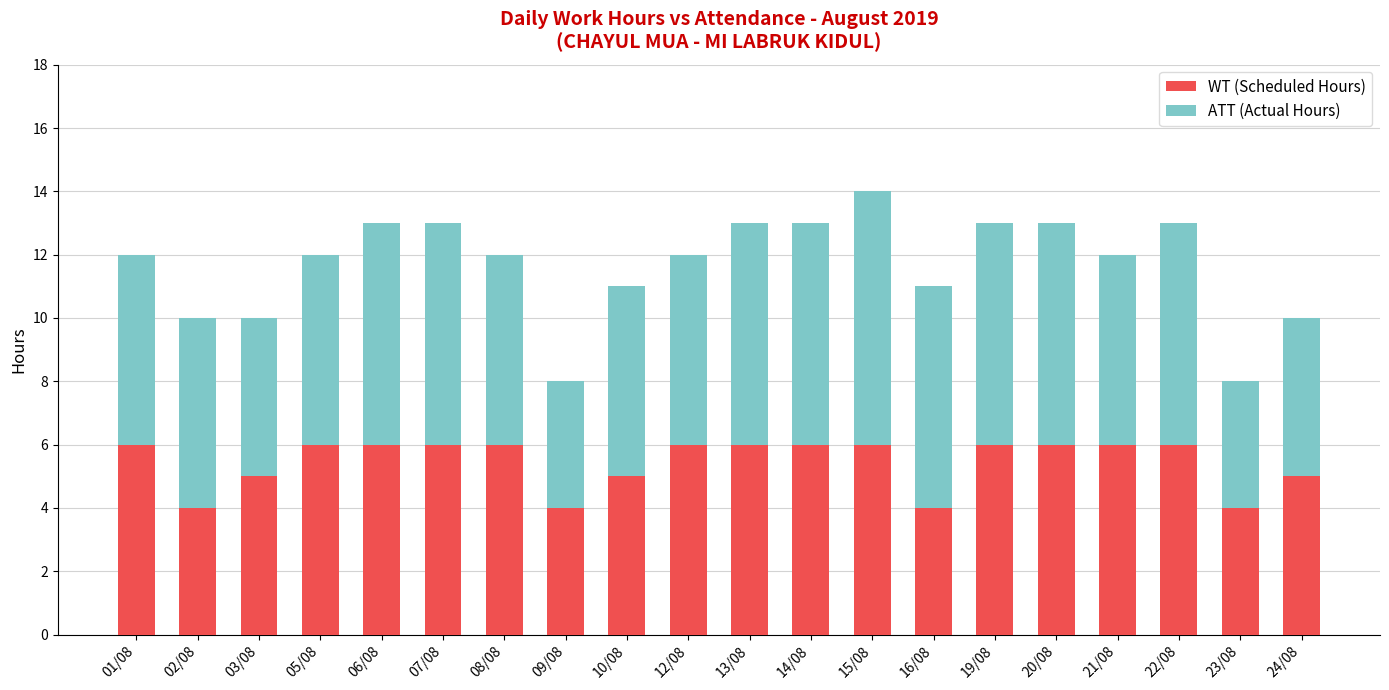

The value of WT (Scheduled Hours) at 13/08 is 6. True or false?

True